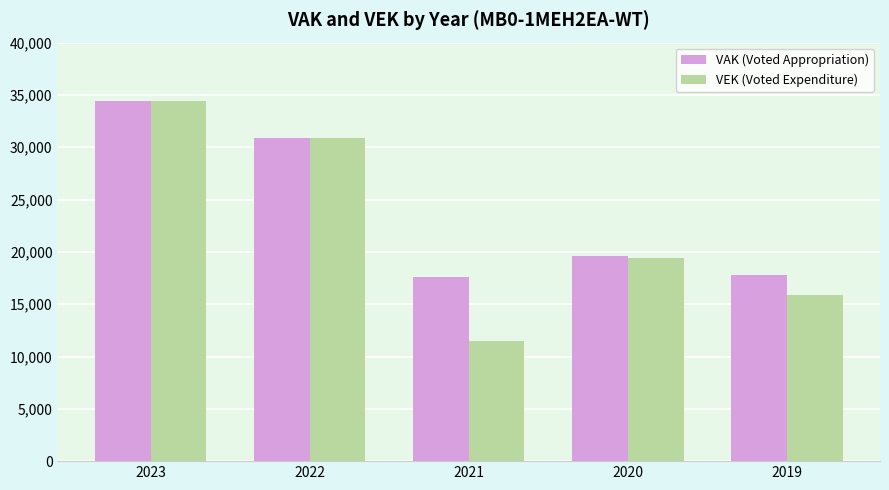

Which label corresponds to the largest value in the chart?

2023